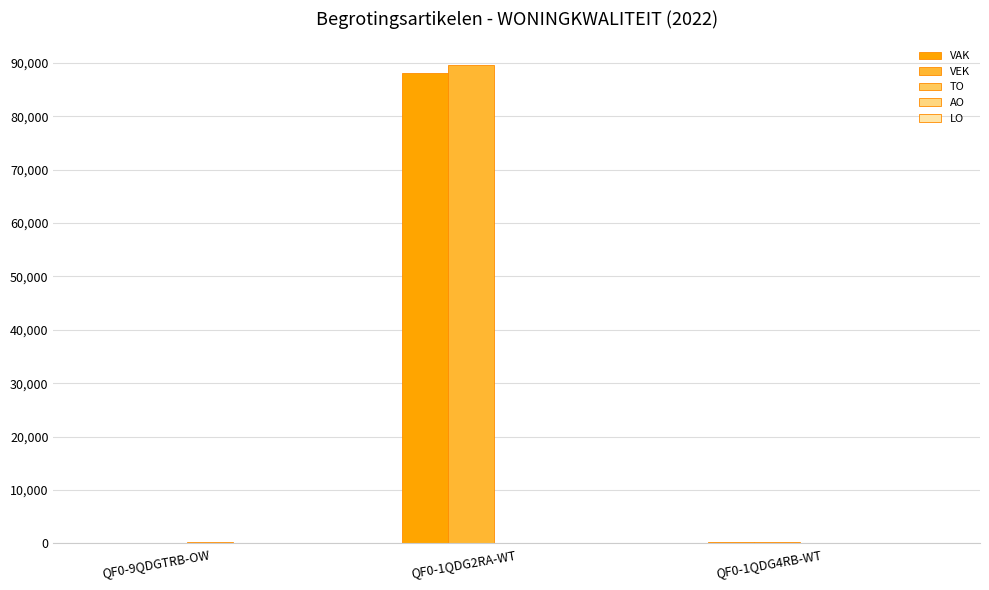

Reading left to right, list all the values displayed in this chart.

VAK: QF0-9QDGTRB-OW=0	QF0-1QDG2RA-WT=88094	QF0-1QDG4RB-WT=350
VEK: QF0-9QDGTRB-OW=0	QF0-1QDG2RA-WT=89544	QF0-1QDG4RB-WT=350
TO: QF0-9QDGTRB-OW=350	QF0-1QDG2RA-WT=0	QF0-1QDG4RB-WT=0
AO: QF0-9QDGTRB-OW=0	QF0-1QDG2RA-WT=0	QF0-1QDG4RB-WT=0
LO: QF0-9QDGTRB-OW=0	QF0-1QDG2RA-WT=0	QF0-1QDG4RB-WT=0